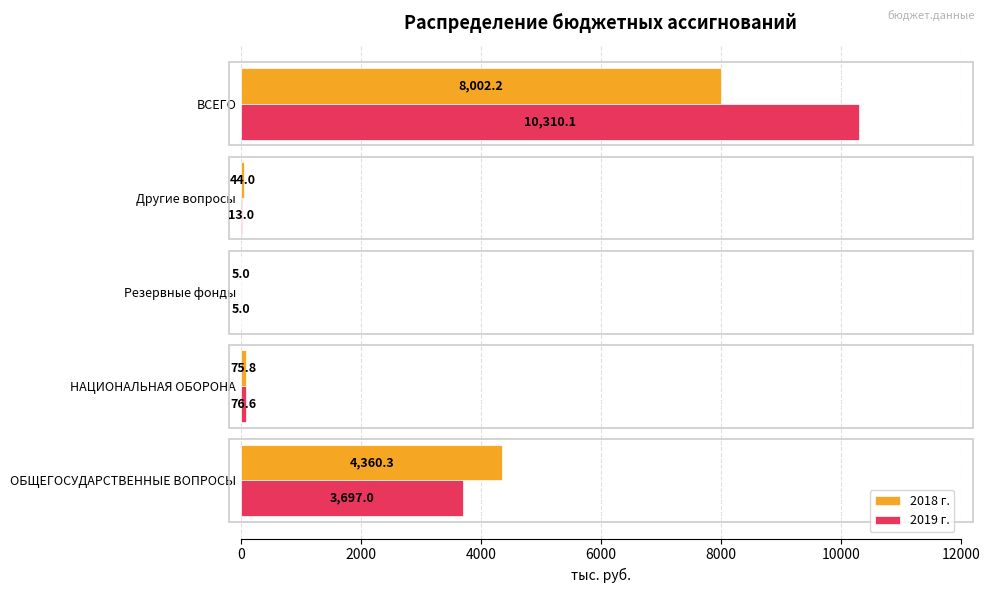

Which series changed the most between Резервные фонды and ВСЕГО?

2019 г.